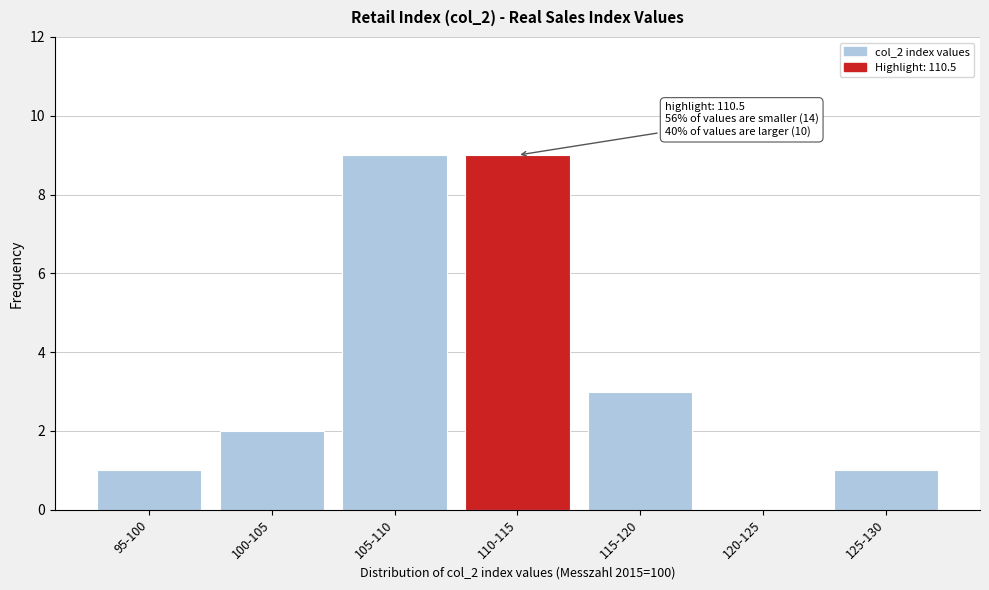

Reading left to right, what are all the values shown in this chart?

95-100=1	100-105=2	105-110=9	110-115=9	115-120=3	120-125=0	125-130=1